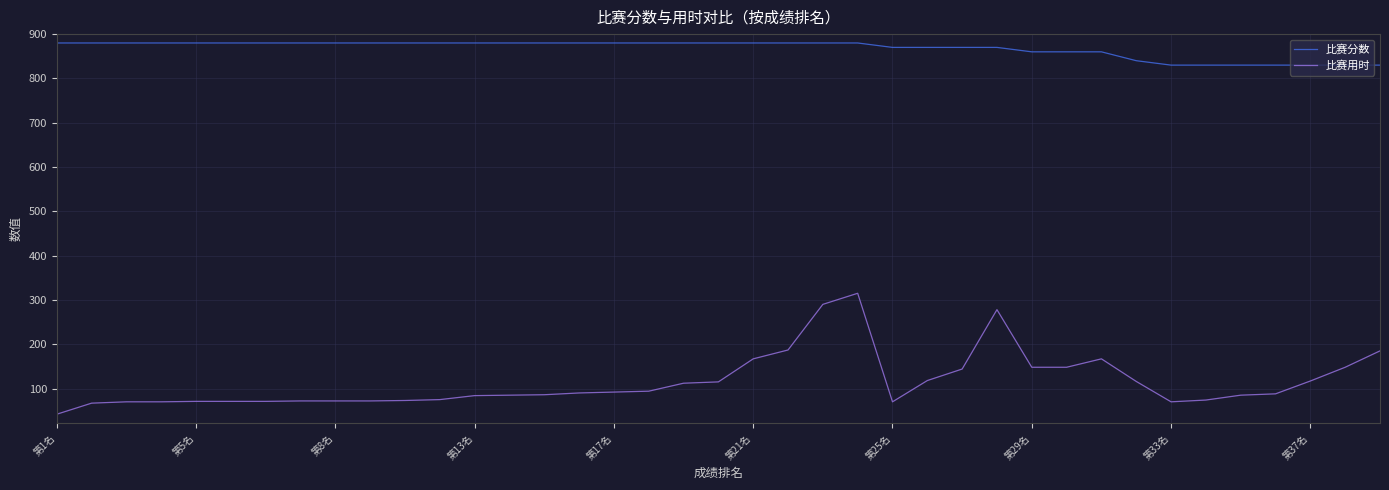

True or false: 比赛分数 and 比赛用时 cross at least once.

False